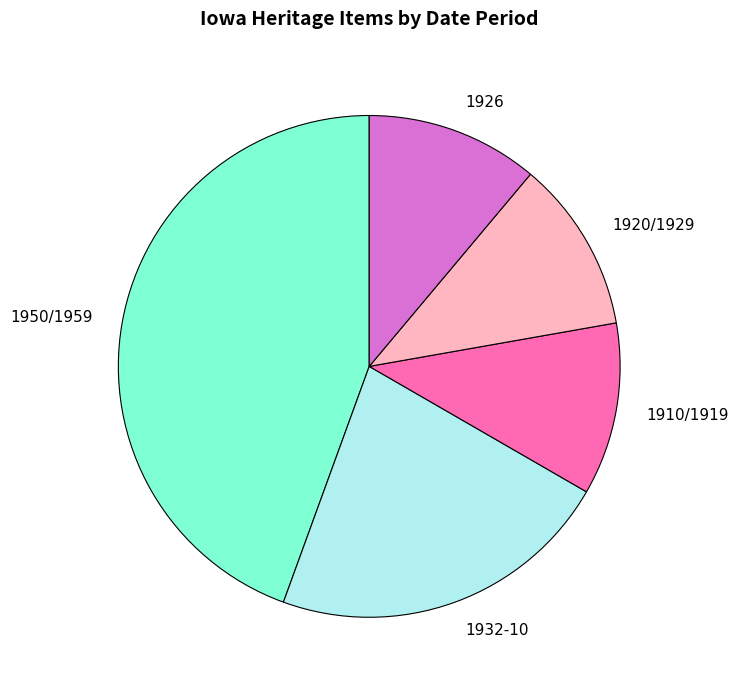

Approximately how many times larger is the value at 1926 compared to 1932-10?

0.5